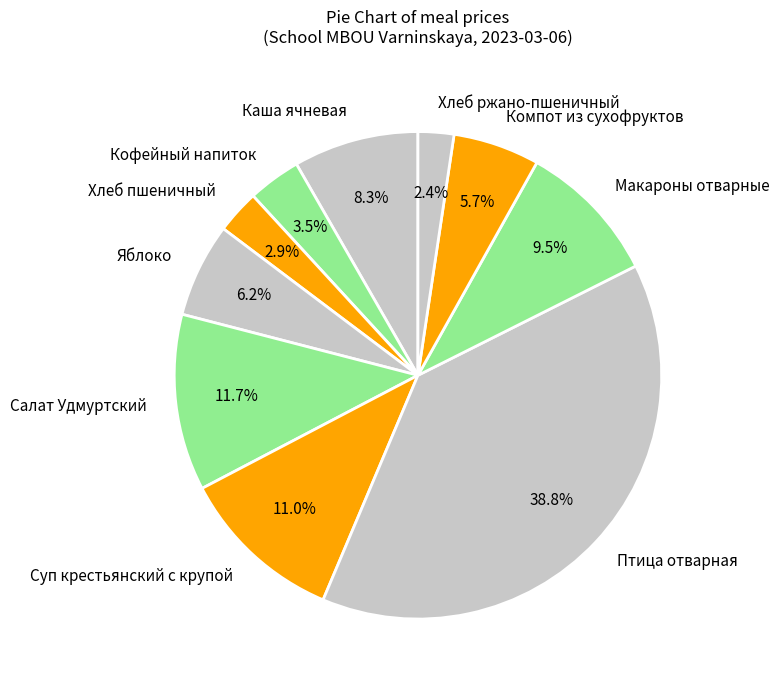

Count the number of slices in the pie.

10